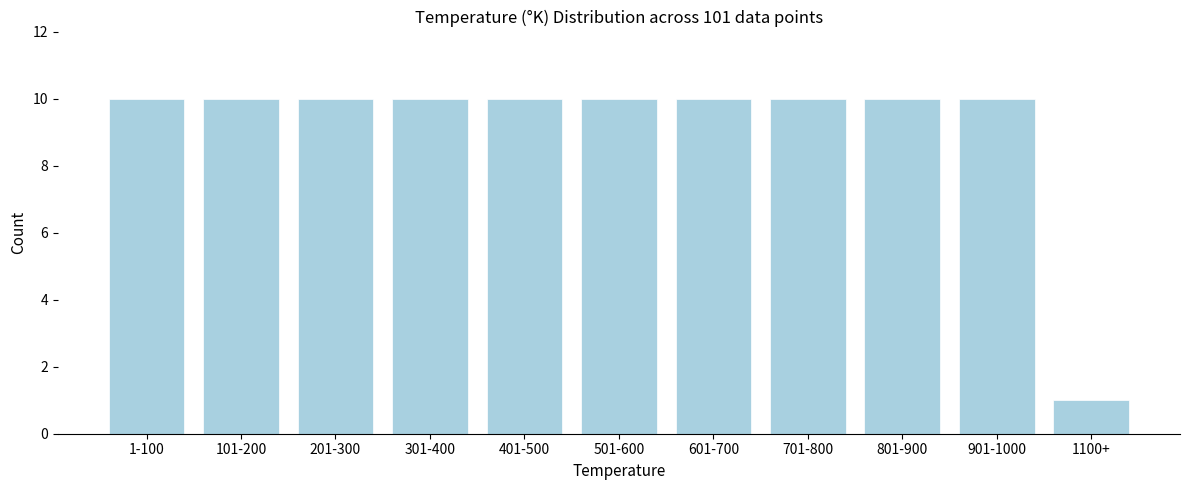

Reading left to right, what are all the values shown in this chart?

1-100=10	101-200=10	201-300=10	301-400=10	401-500=10	501-600=10	601-700=10	701-800=10	801-900=10	901-1000=10	1100+=1